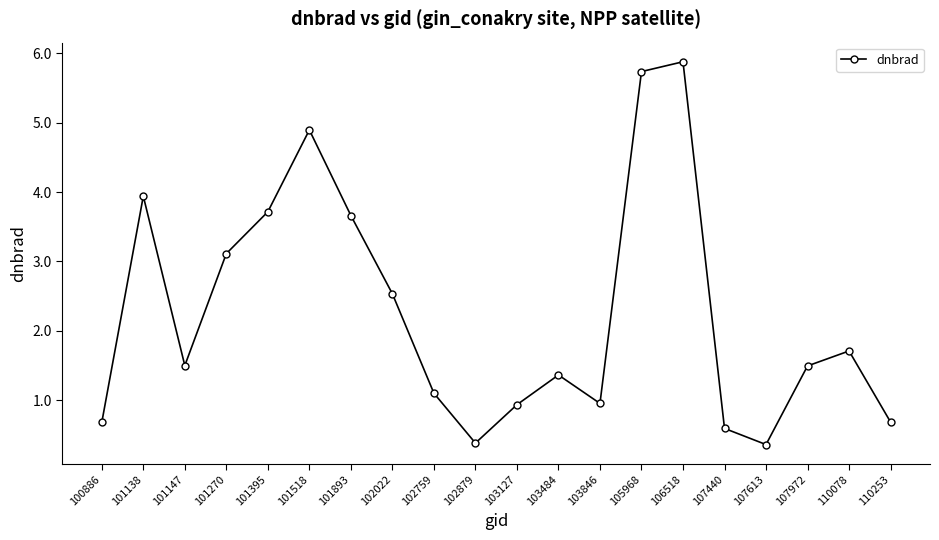

Approximately how many times larger is the value at 107613 compared to 101893?

0.1